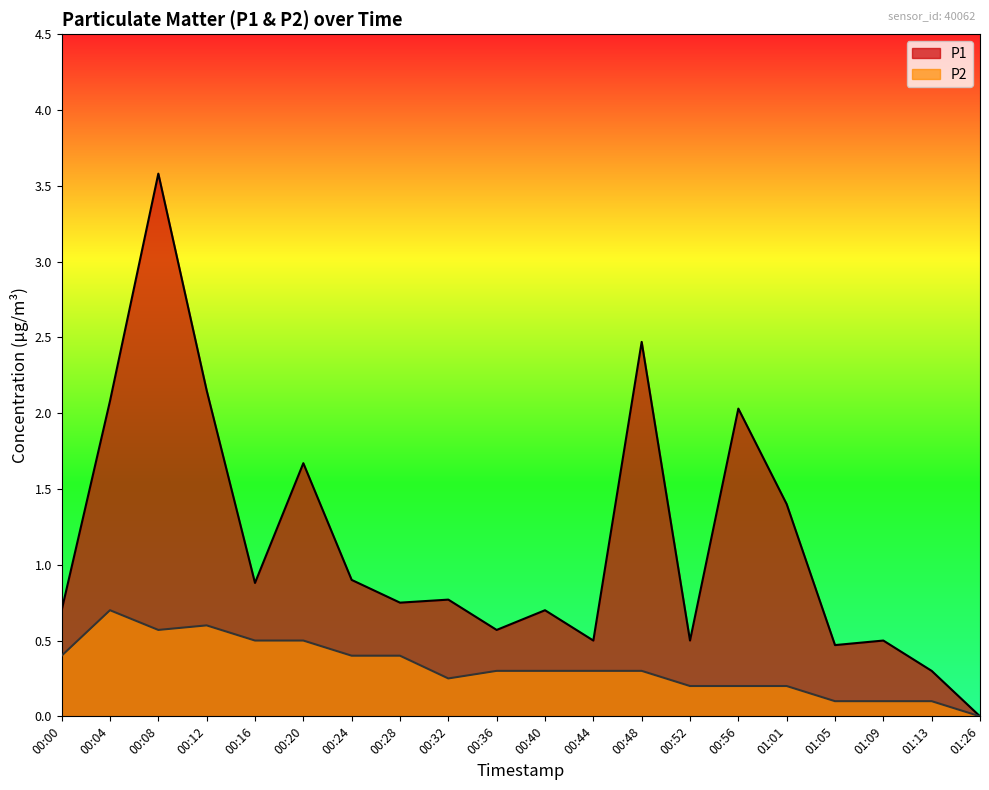

What is the maximum value shown in the chart?

3.6